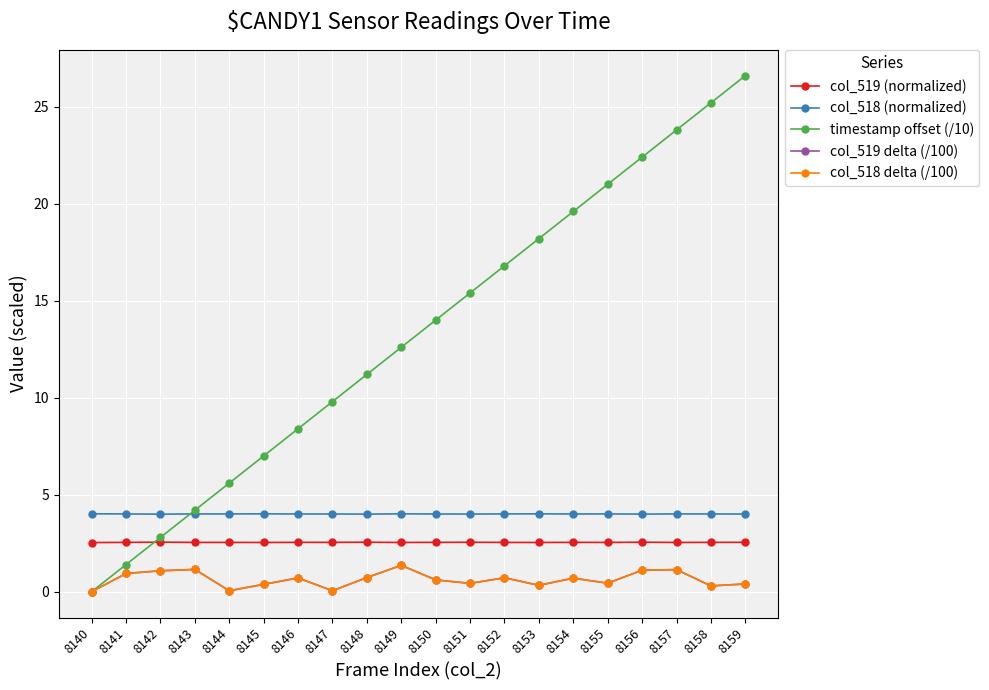

The value of col_519 delta (/100) at 8159 is 0.7. True or false?

False